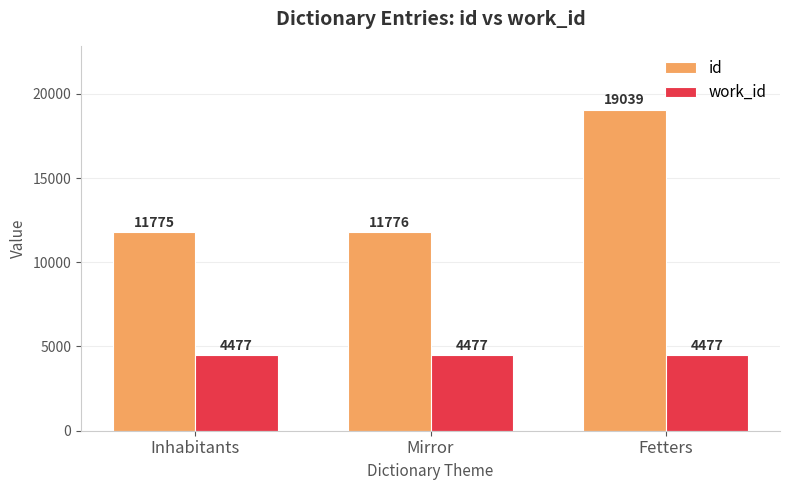

What is the approximate value of id at Inhabitants, to the nearest 100?

11800